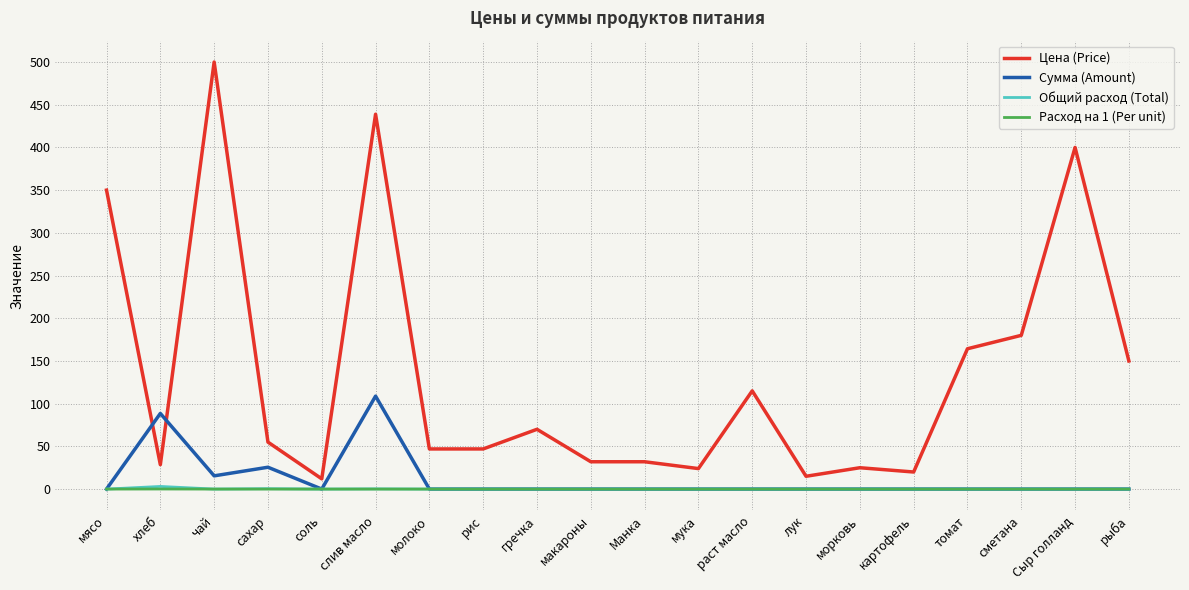

Which series changed the most between соль and раст масло?

Цена (Price)